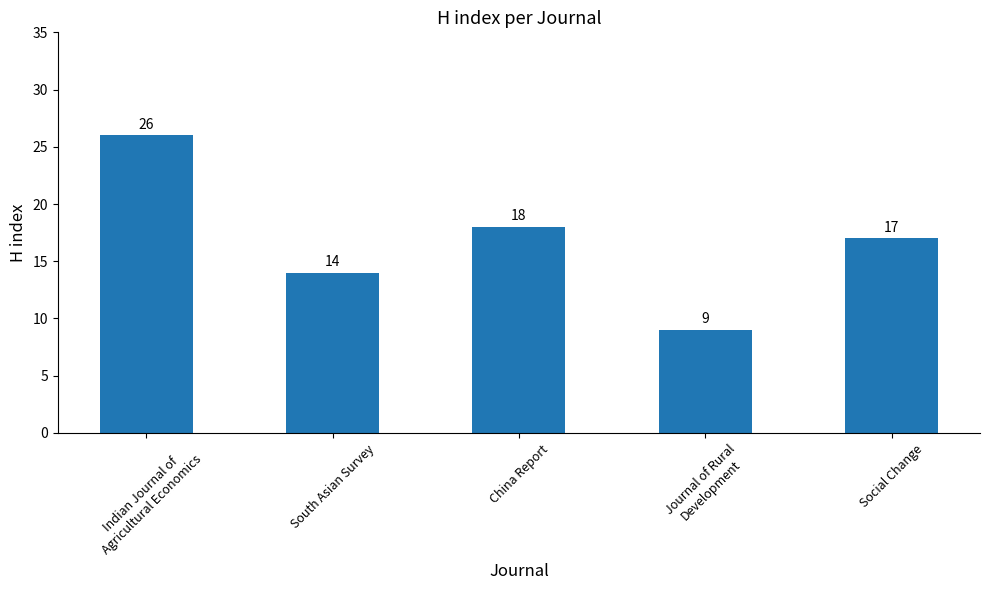

What value does the data have at Journal of Rural
Development, to the nearest 5?

10